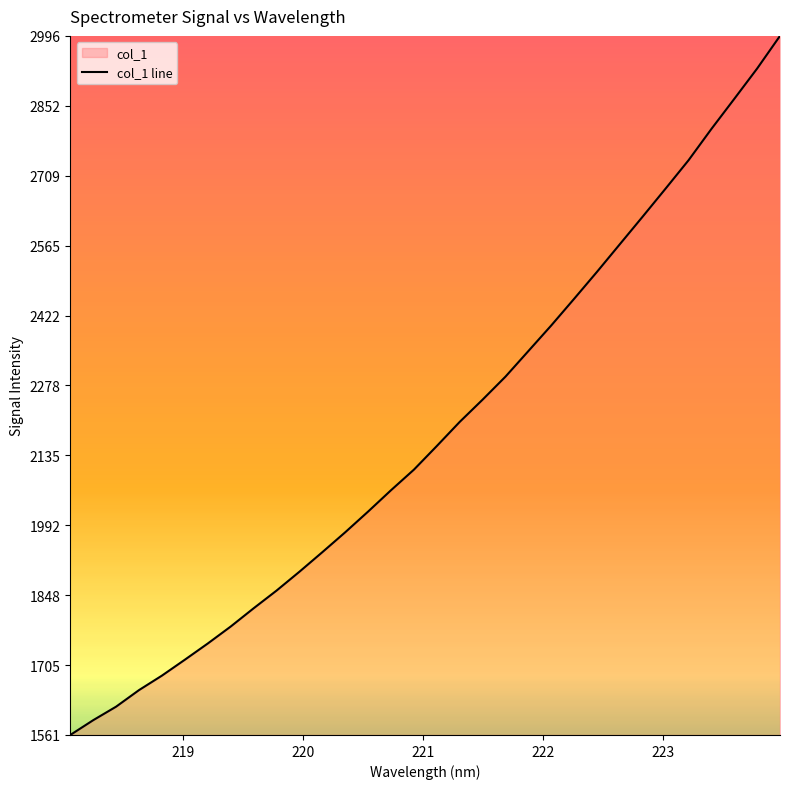

Does the chart have visible grid lines?

No